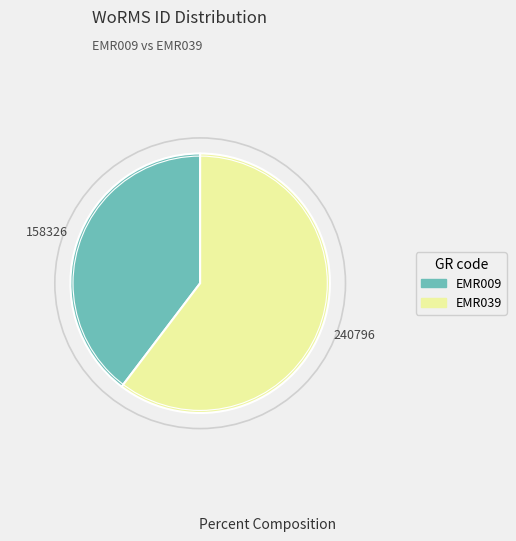

Which has a higher value, EMR039 or EMR009?

EMR039